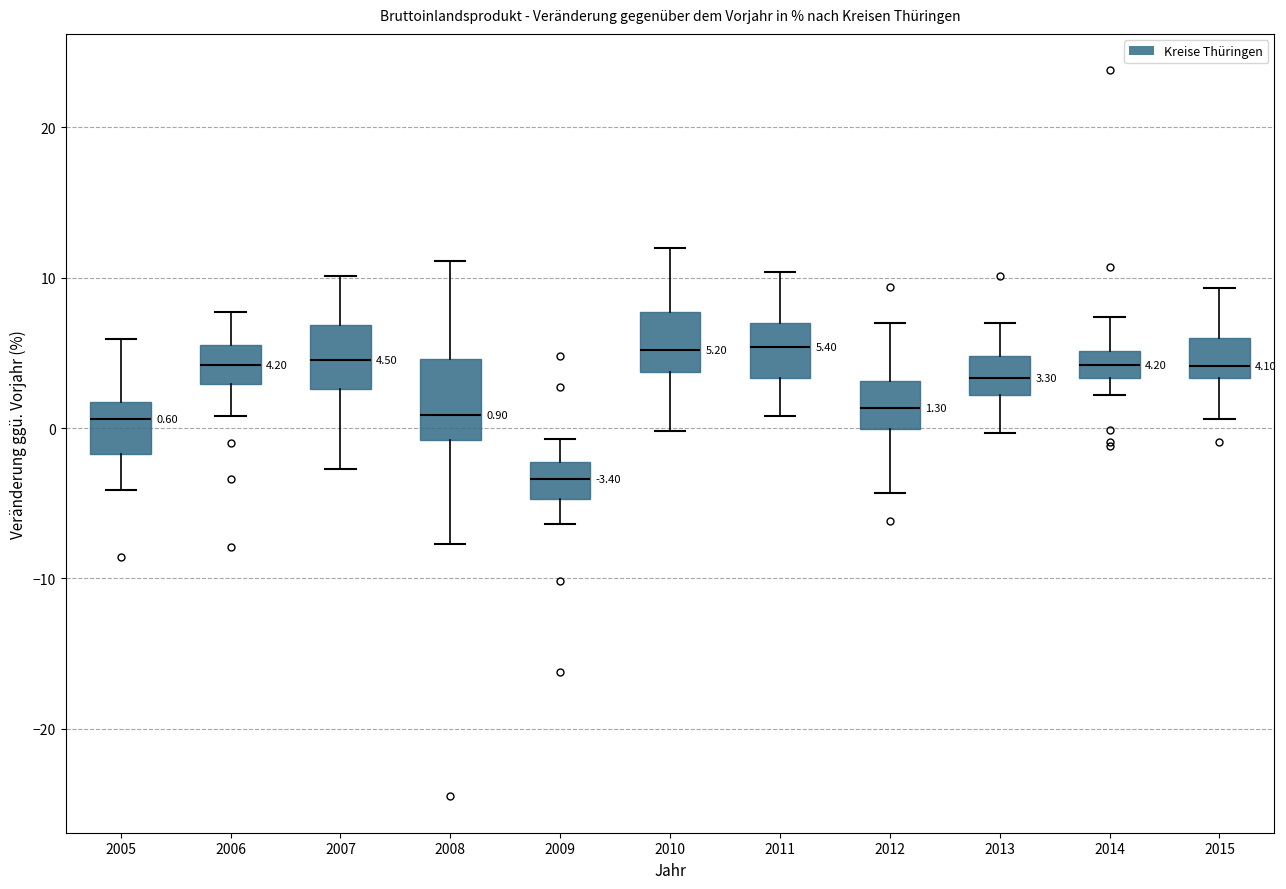

Which box has the lowest median line?

2009